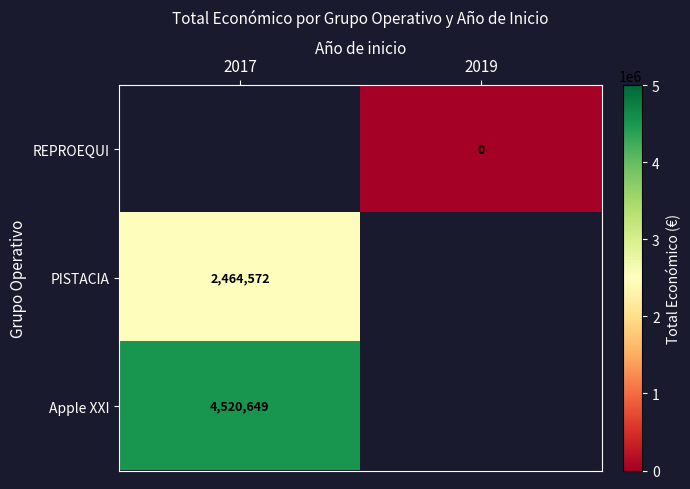

The value of PISTACIA at 2017 is 2464572. True or false?

True